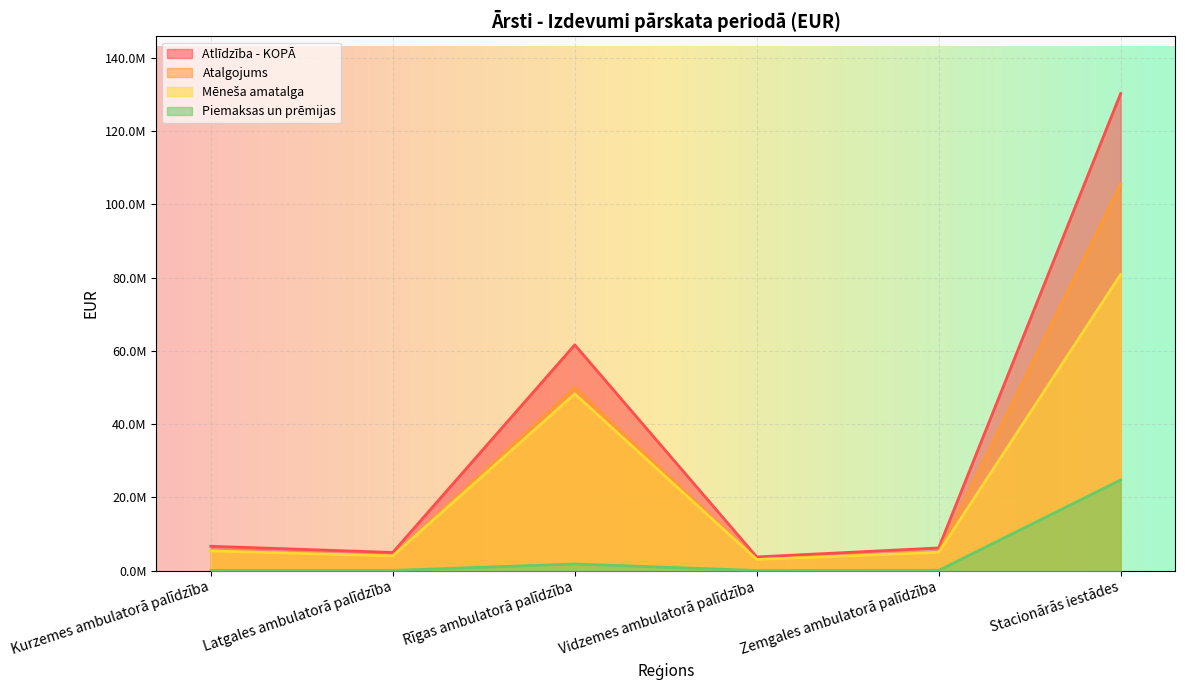

True or false: Atlīdzība - KOPĀ and Mēneša amatalga cross at least once.

False